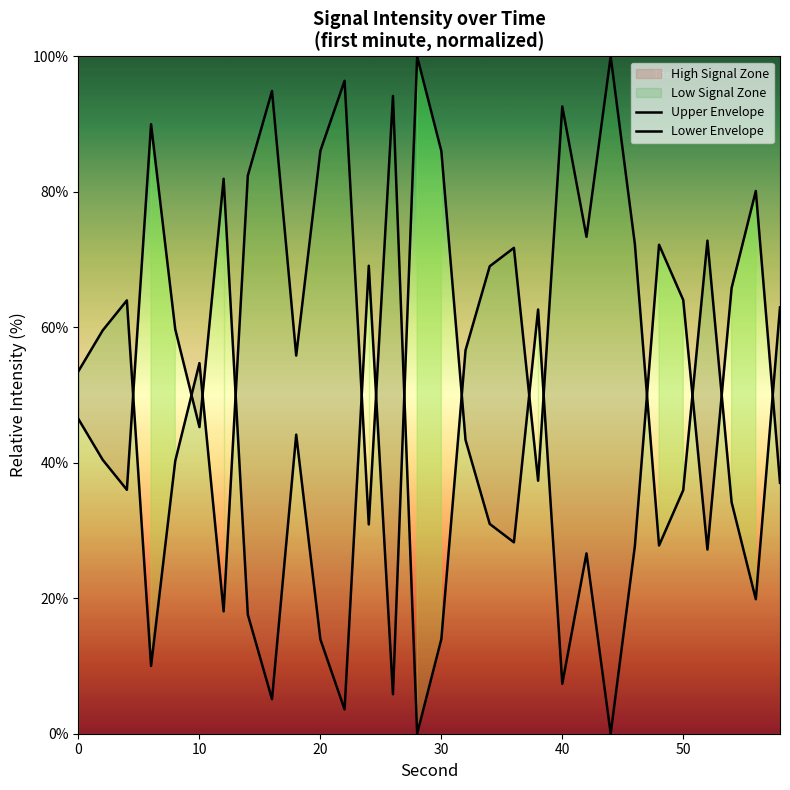

Reading right to left, what are all the values shown in this chart?

Upper Envelope: 37.0	80.1	65.8	27.2	64.0	72.2	27.7	0.0	26.6	7.4	62.6	28.3	31.0	43.4	86.0	100.0	5.8	69.1	3.6	13.9	44.2	5.1	17.6	81.9	45.3	59.7	90.0	36.0	40.4	46.4
Lower Envelope: 63.0	19.9	34.2	72.8	36.0	27.8	72.3	100.0	73.4	92.6	37.4	71.7	69.0	56.6	14.0	0.0	94.2	30.9	96.4	86.1	55.8	94.9	82.4	18.1	54.7	40.3	10.0	64.0	59.6	53.6